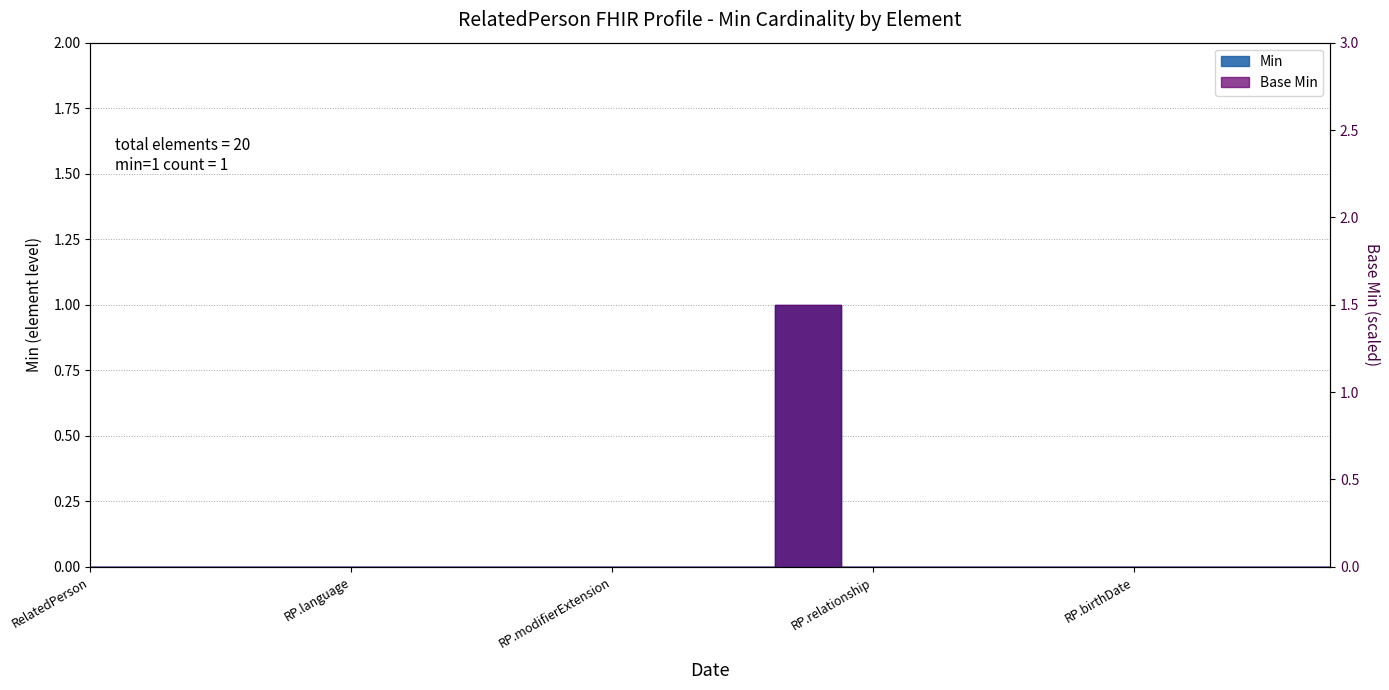

Rank the series by their maximum value, from highest to lowest.

Min, Base Min